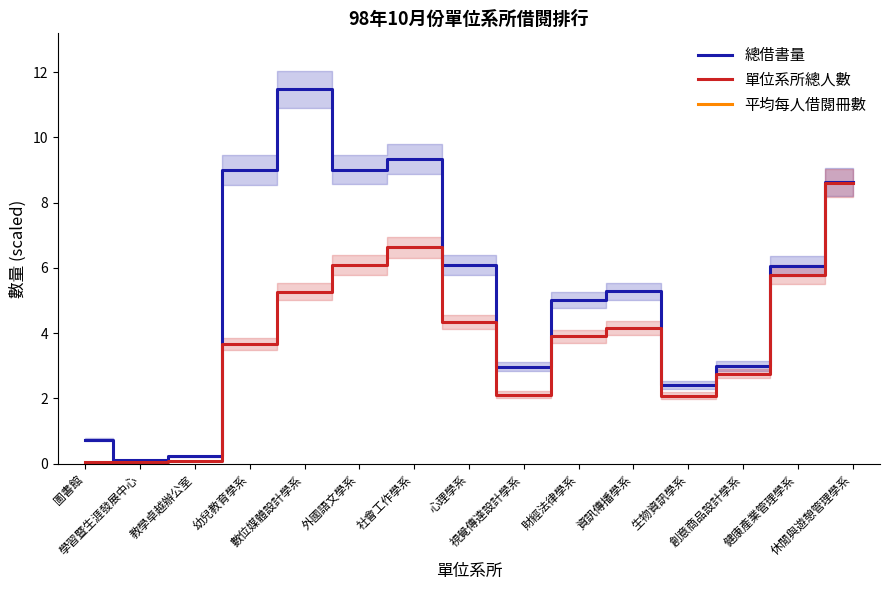

True or false: 平均每人借閱冊數 and 總借書量 intersect in this chart.

False